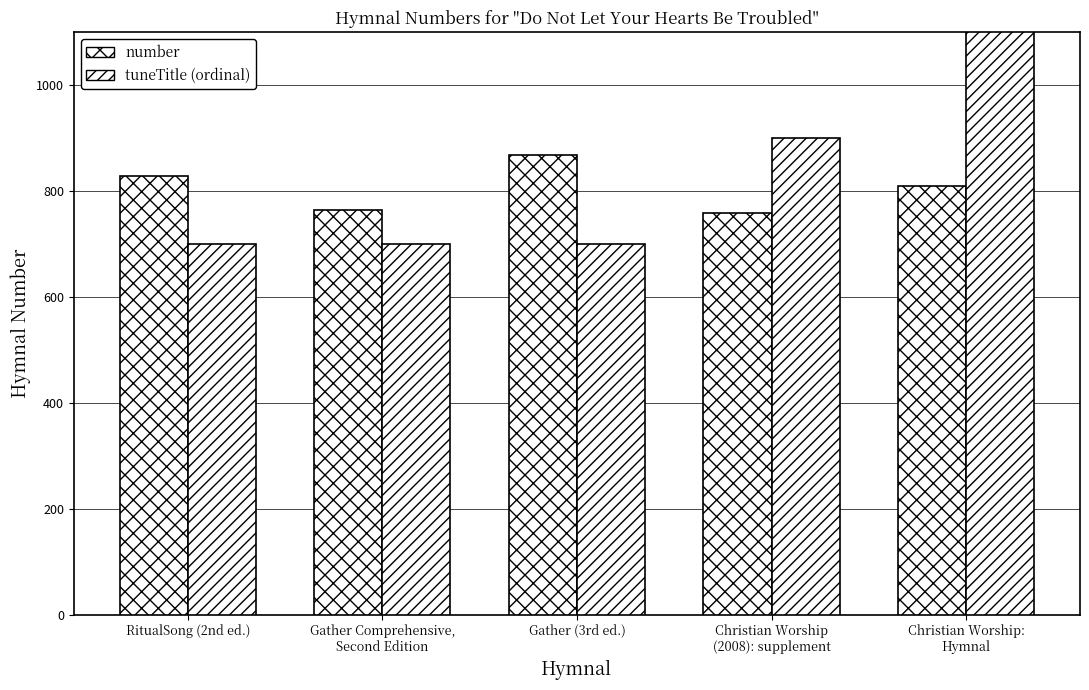

How many bars are there in total?

10